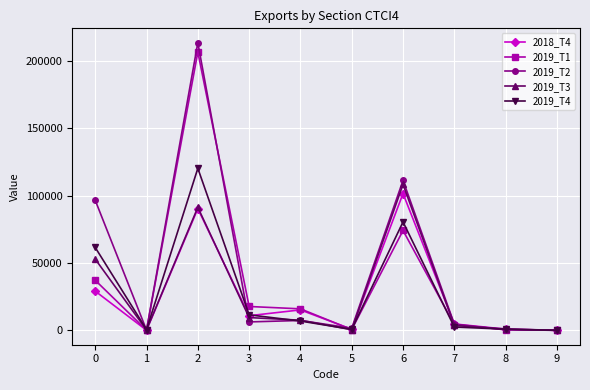

What is the total value across all series at 0?

277056.4